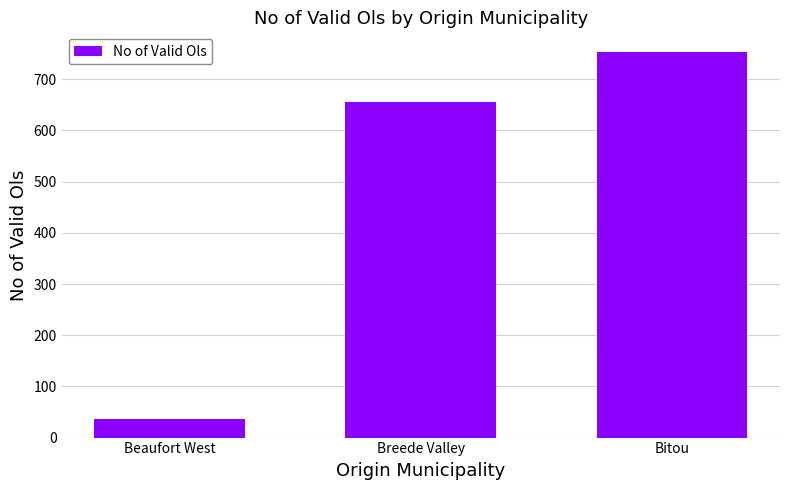

Count the values in the range 37 to 754.

3